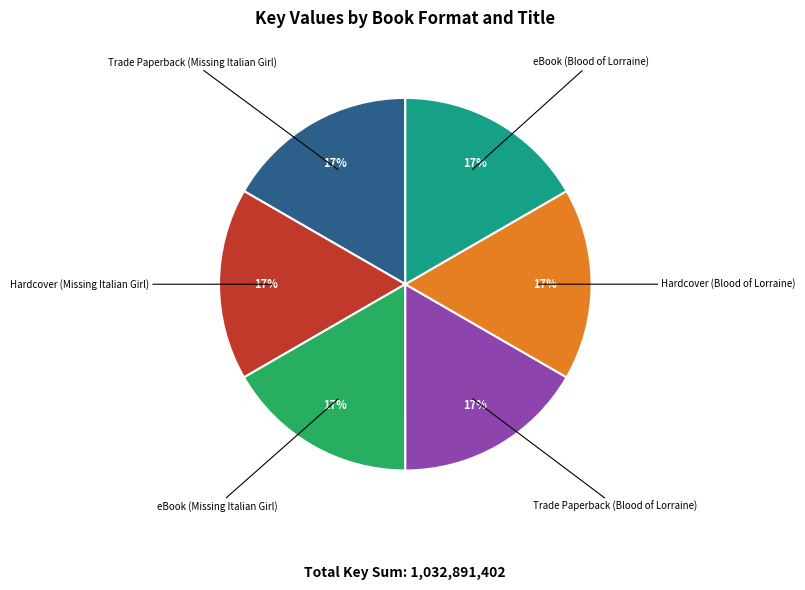

To the nearest percent, what is the average slice percentage?

17%